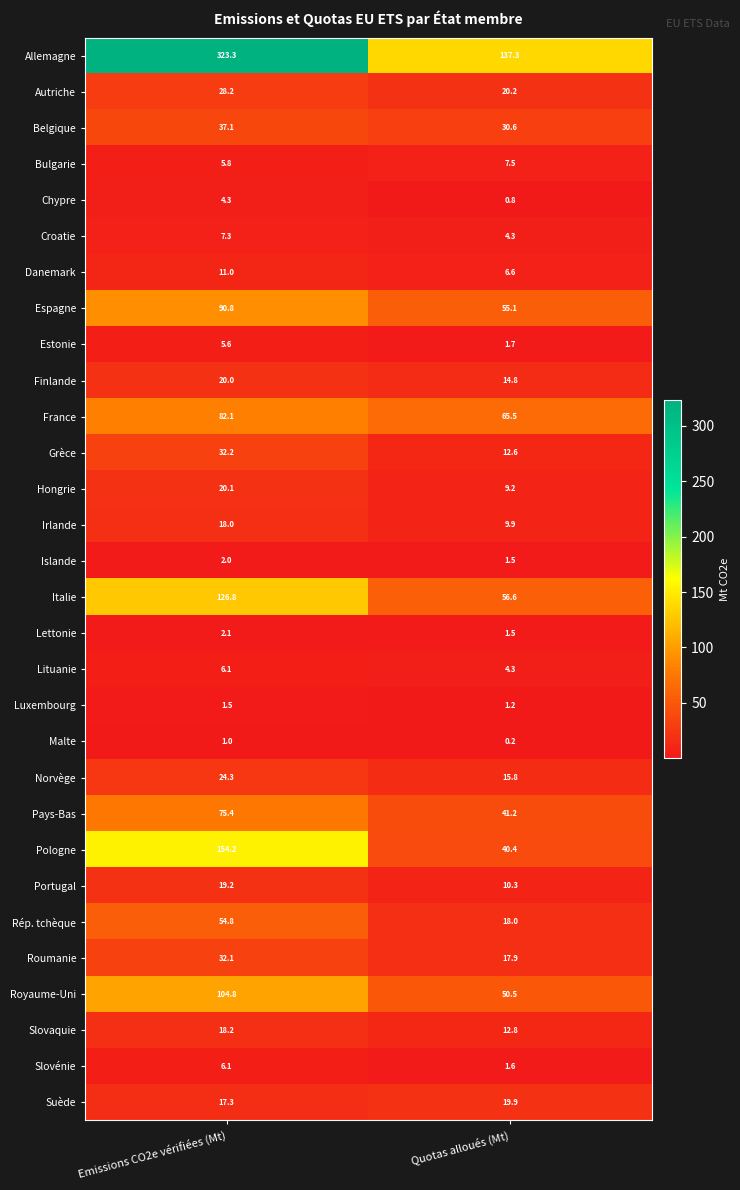

Read the Pays-Bas value at Emissions CO2e vérifiées (Mt).

75.4